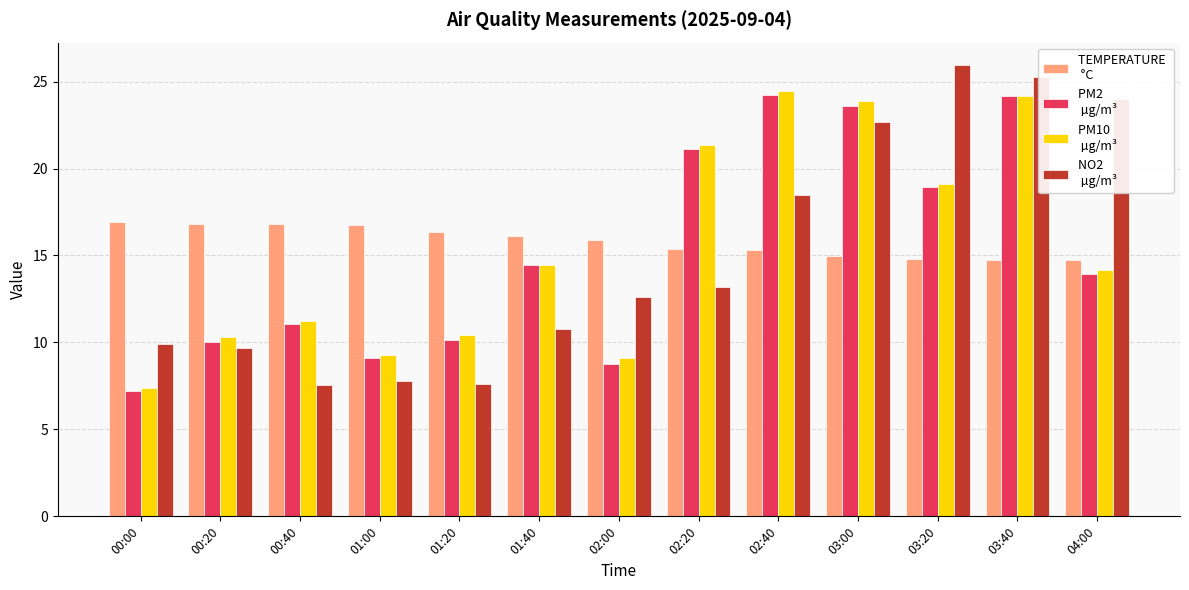

Which label corresponds to the largest value in the chart?

03:20